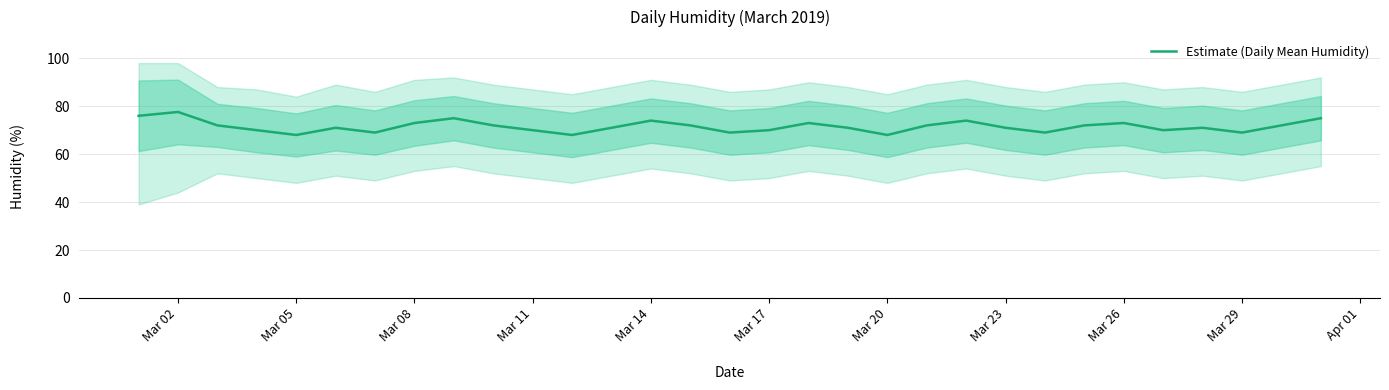

What is the lowest value of the Estimate (Daily Mean Humidity) series?

68.0